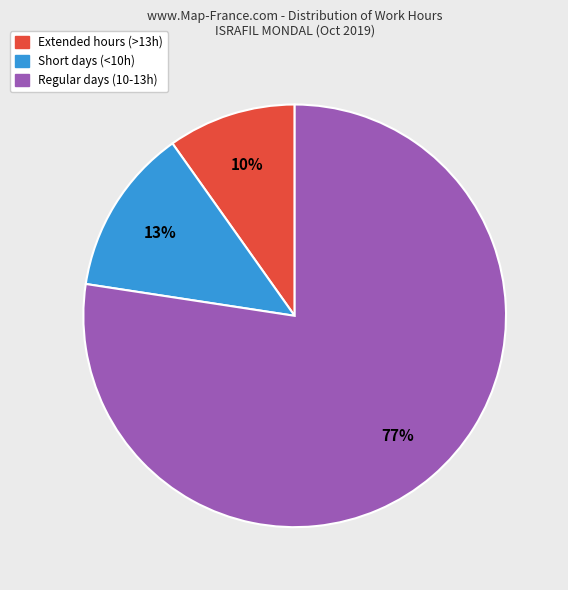

True or false: Regular days (10-13h) accounts for 77% of the total.

True